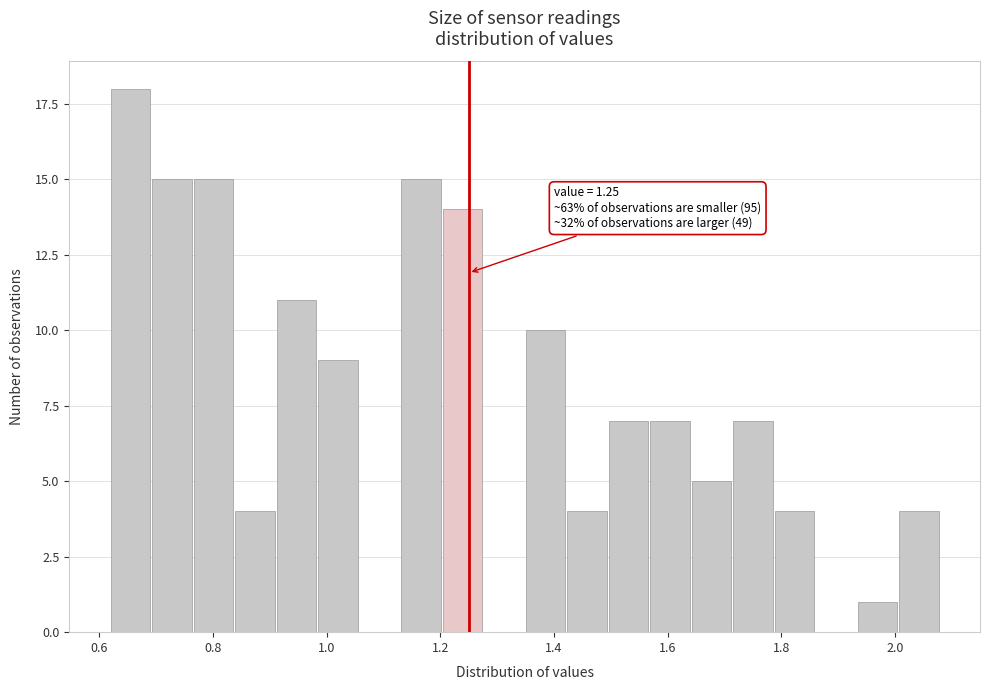

Around what value on the x-axis is the tallest bar? Give the approximate position of its centre, as read against the axis.

0.66